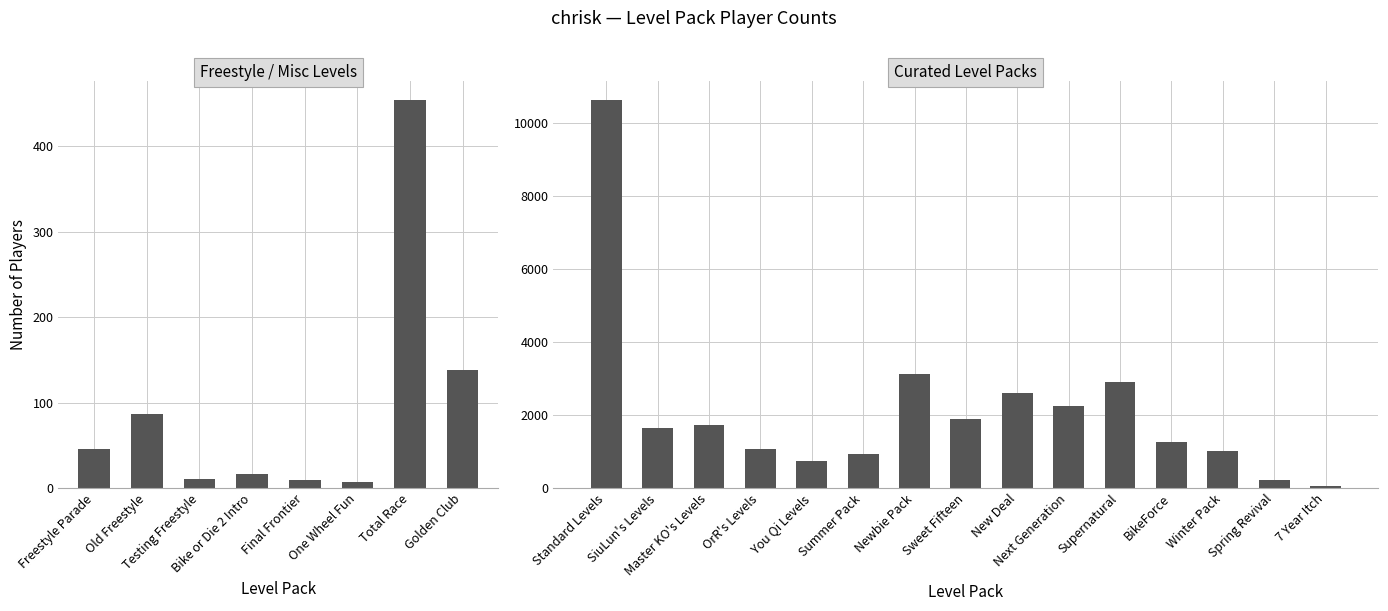

The chart shows a value of 78 at Spring Revival. True or false?

False